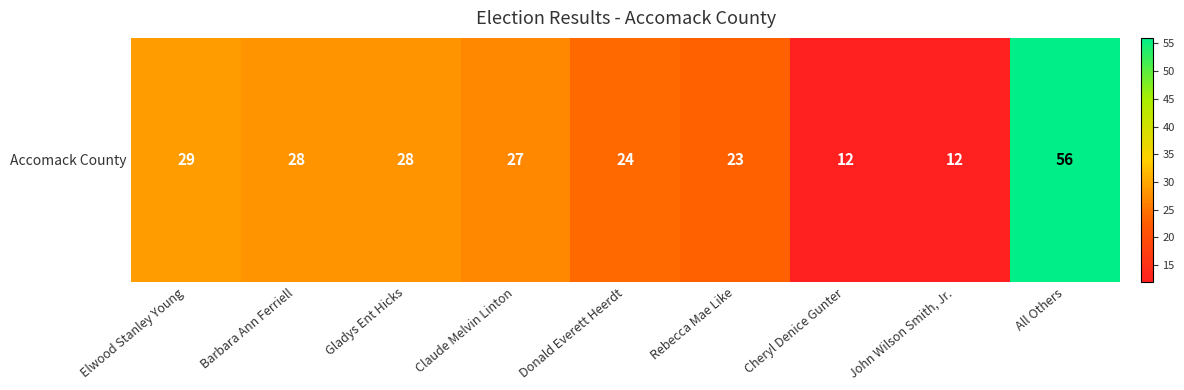

Rank the categories by value from lowest to highest.

Cheryl Denice Gunter, John Wilson Smith, Jr., Rebecca Mae Like, Donald Everett Heerdt, Claude Melvin Linton, Barbara Ann Ferriell, Gladys Ent Hicks, Elwood Stanley Young, All Others